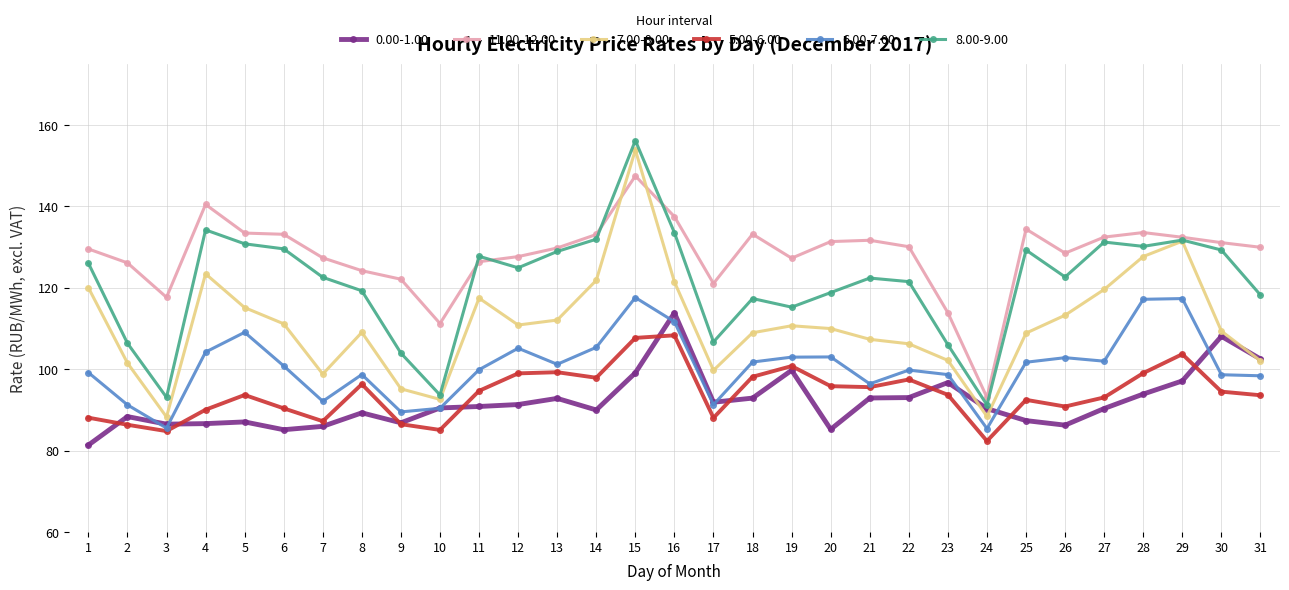

What is the value of the 7.00-8.00 point at the 10th from the left?

92.6